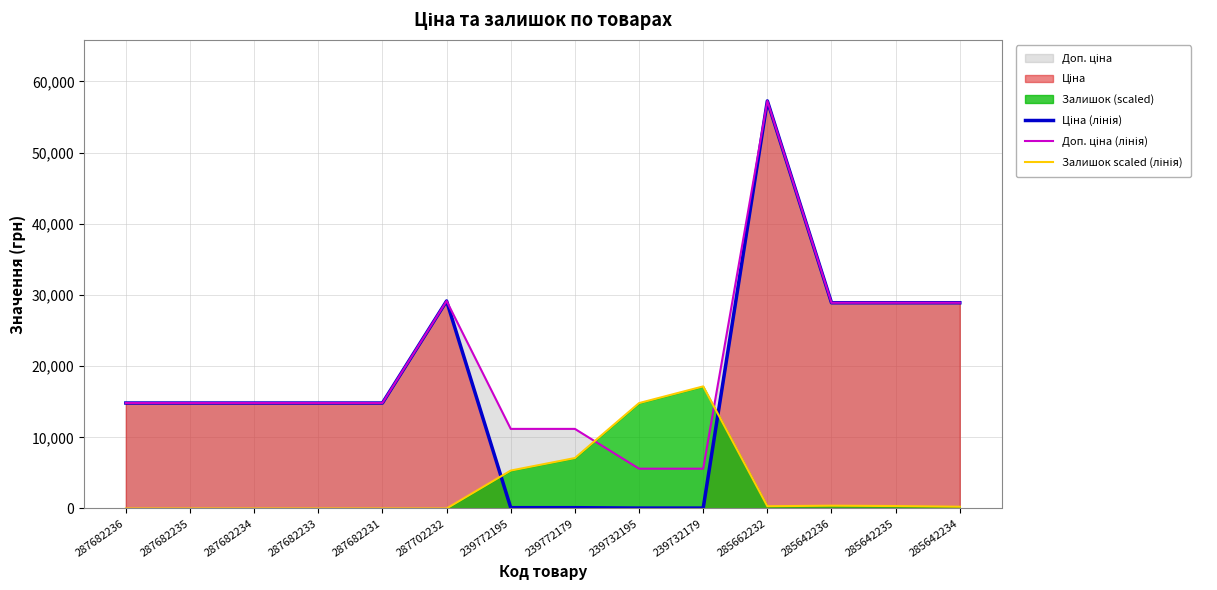

Where does the Доп. ціна (лінія) series first go above 14817?

287682236